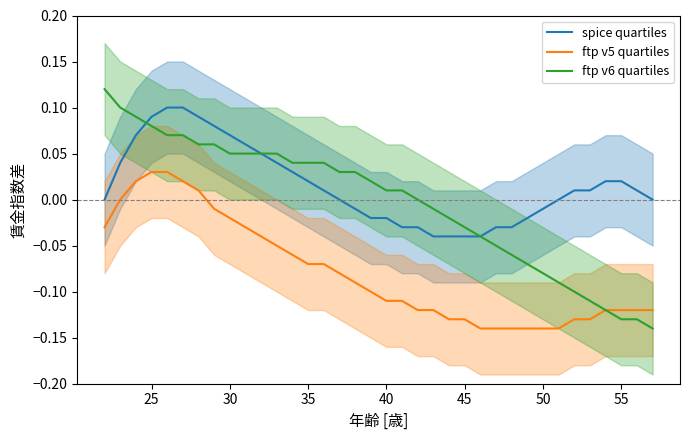

True or false: spice quartiles and ftp v5 quartiles intersect in this chart.

False